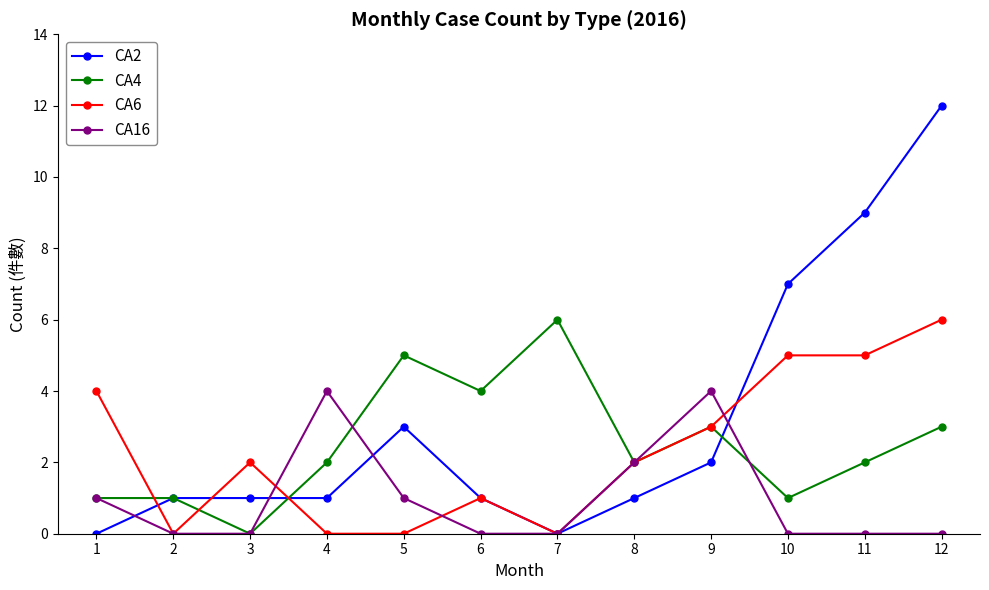

Between 7 and 10, which series saw the biggest shift?

CA2